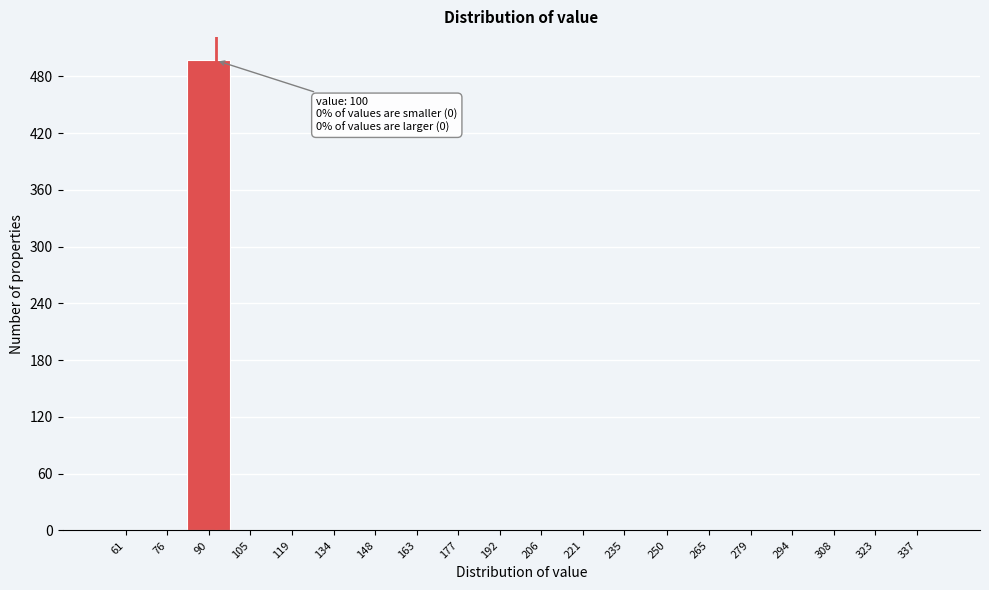

Reading right to left, what are all the values shown in this chart?

337=0	323=0	308=0	294=0	279=0	265=0	250=0	235=0	221=0	206=0	192=0	177=0	163=0	148=0	134=0	119=0	105=0	90=497	76=0	61=0